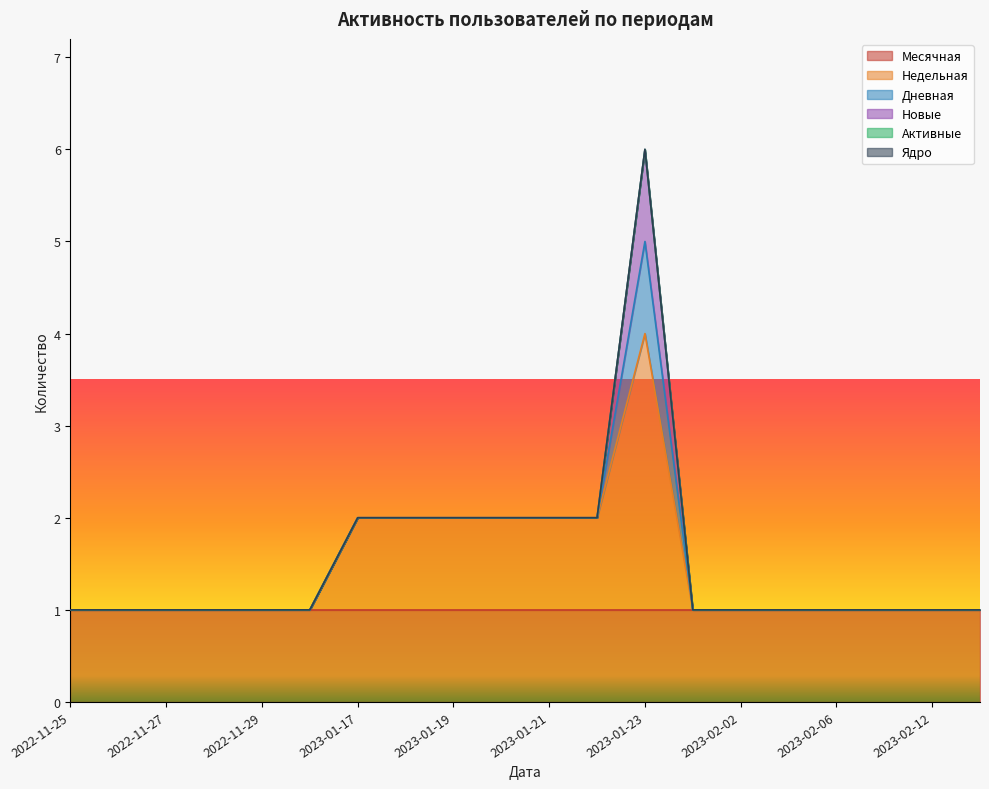

True or false: Месячная and Дневная intersect in this chart.

False